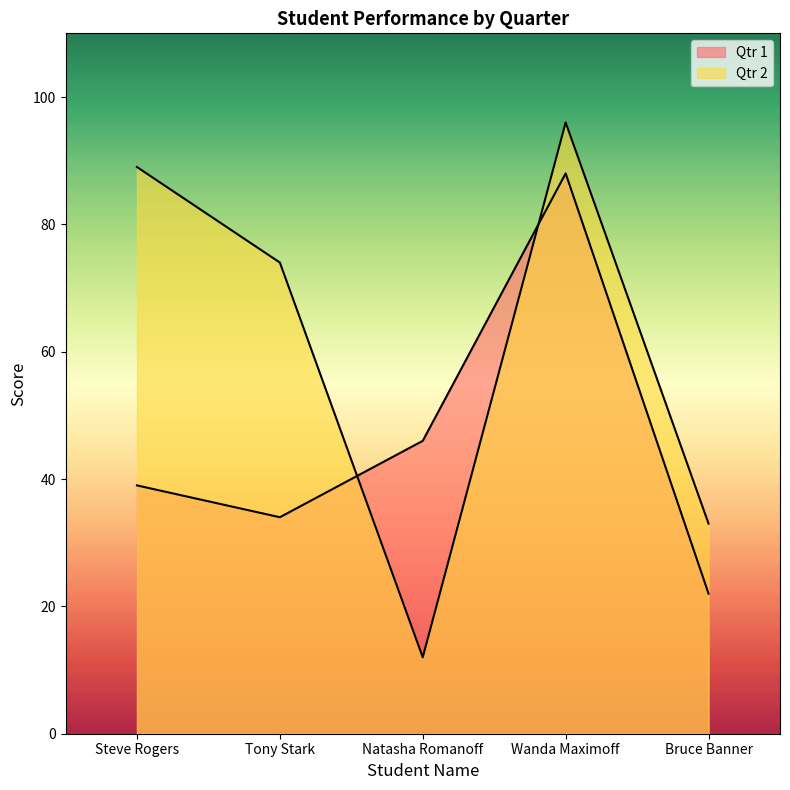

Rank the series at Bruce Banner from highest to lowest value.

Qtr 2, Qtr 1